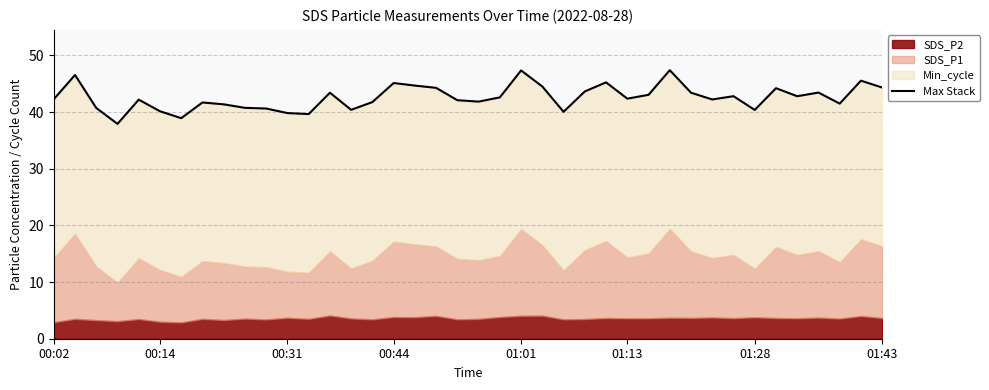

How many interior local peaks (higher than both neighbors) does the data have?

12